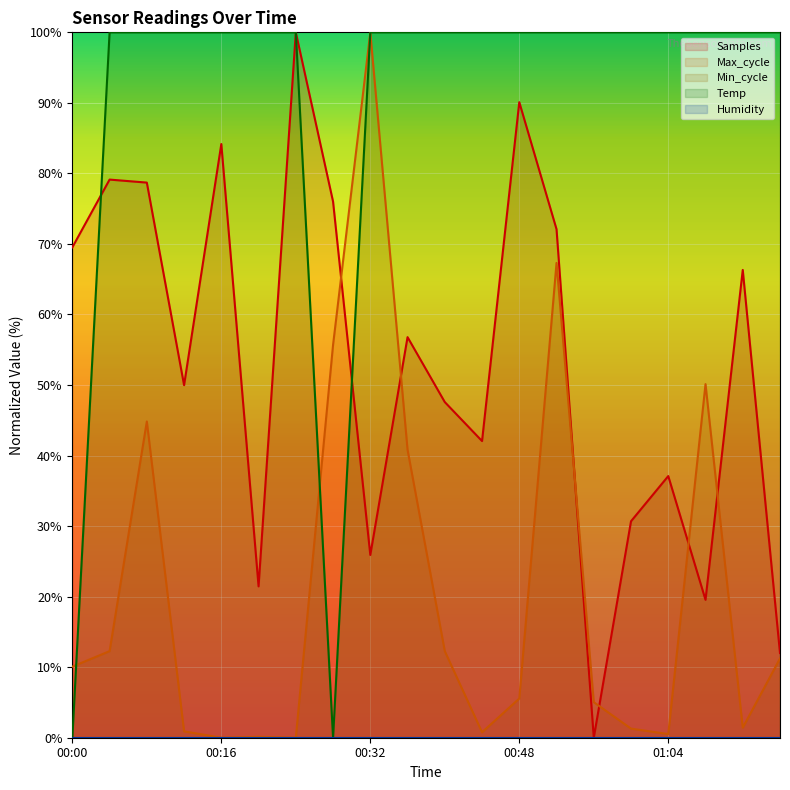

Which has a higher value, 00:56 or 01:12?

01:12